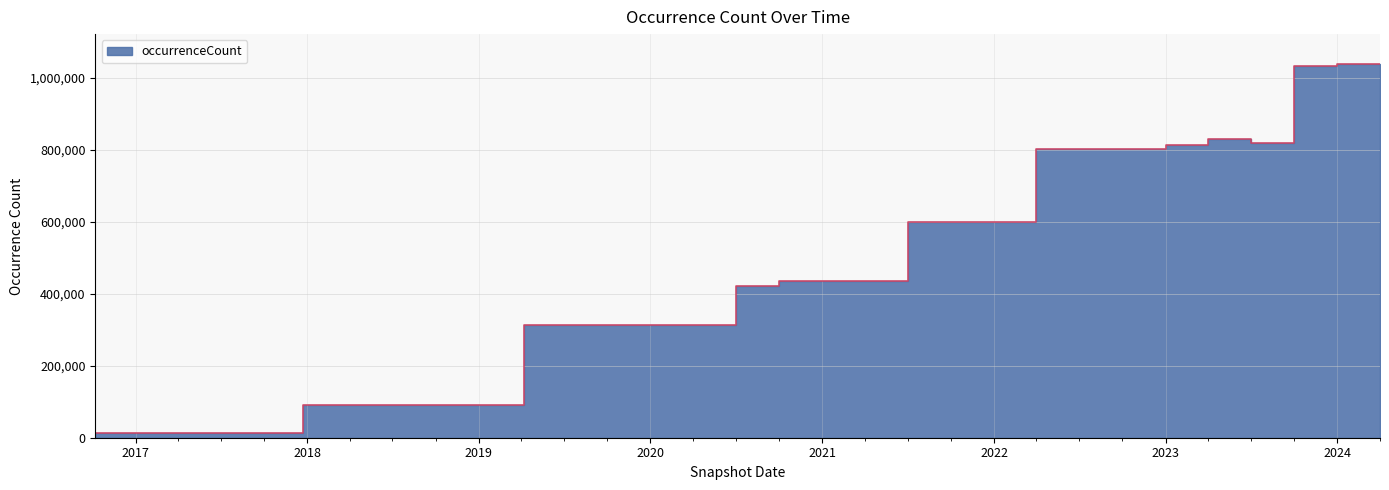

Rank the categories by value from lowest to highest.

2016-10-07, 2016-12-27, 2017-04-12, 2017-07-24, 2017-12-22, 2018-04-09, 2018-07-11, 2018-09-28, 2019-01-01, 2019-04-06, 2019-07-01, 2019-10-09, 2020-01-01, 2020-04-01, 2020-07-01, 2020-10-01, 2021-01-01, 2021-04-01, 2021-07-01, 2021-10-01, 2022-01-01, 2022-04-01, 2022-07-01, 2022-10-01, 2023-01-01, 2023-07-01, 2023-04-01, 2023-10-01, 2024-01-01, 2024-04-01